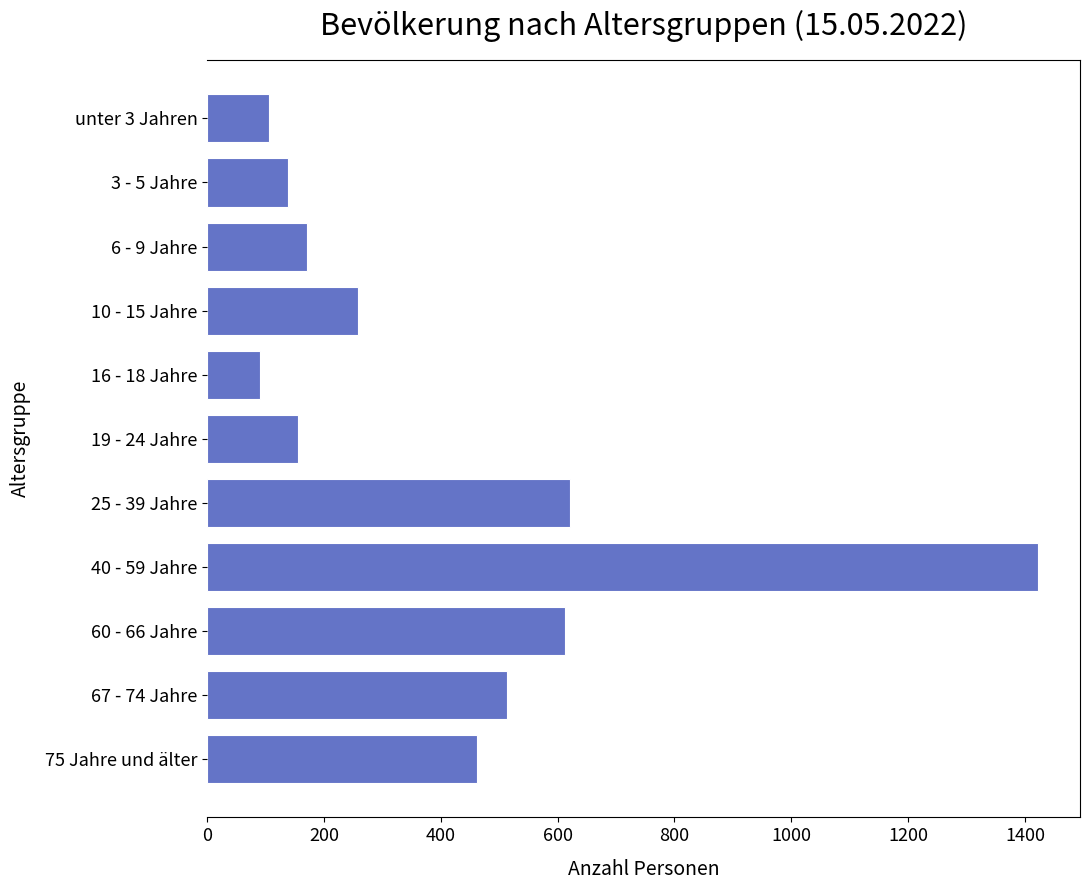

Are the bars horizontal?

Yes